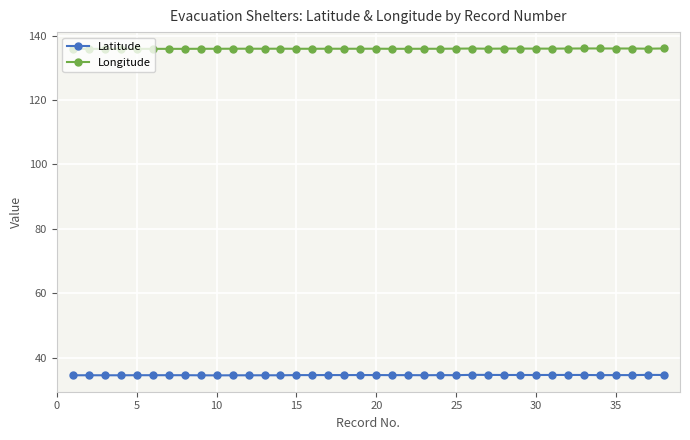

What is the highest value of the Longitude series?

136.1